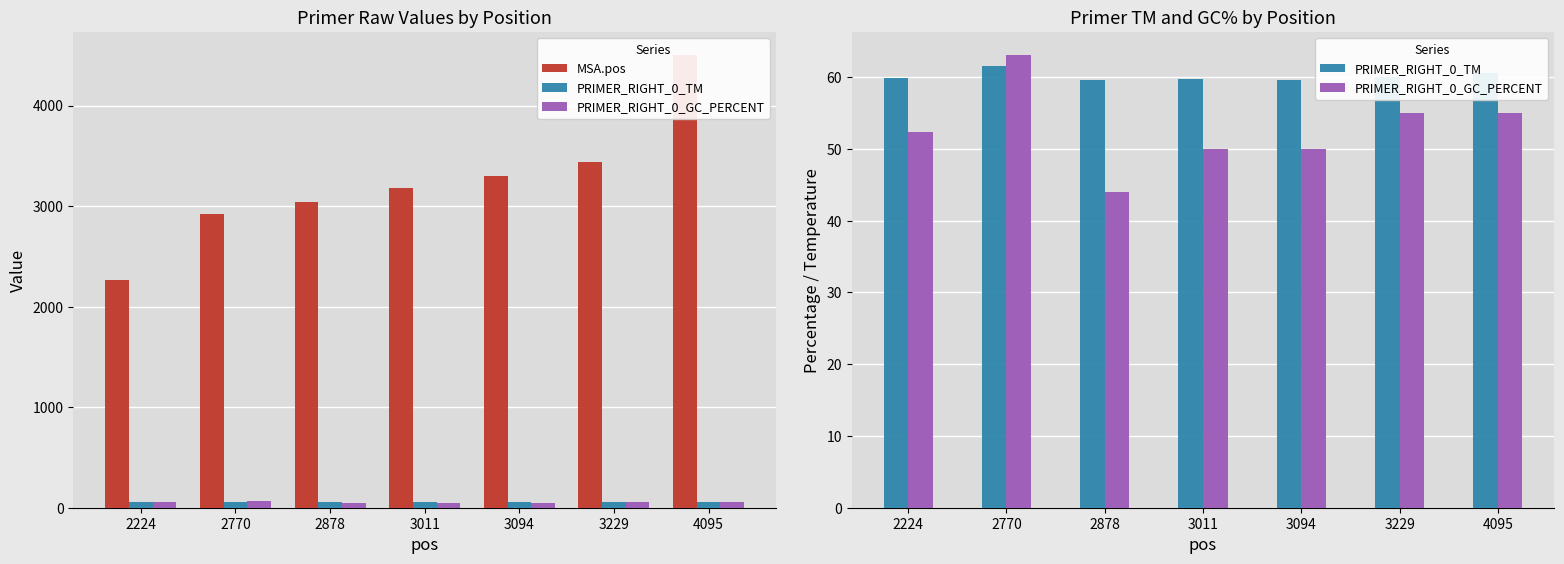

What are all the series names shown in the legend?

MSA.pos, PRIMER_RIGHT_0_TM, PRIMER_RIGHT_0_GC_PERCENT